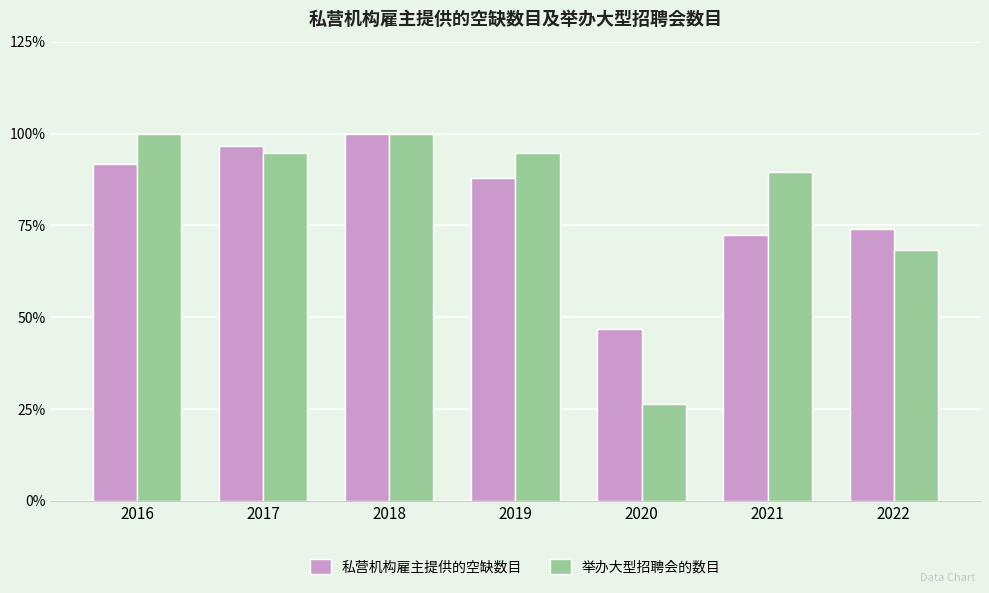

At which category is the sum across all series the highest?

2018